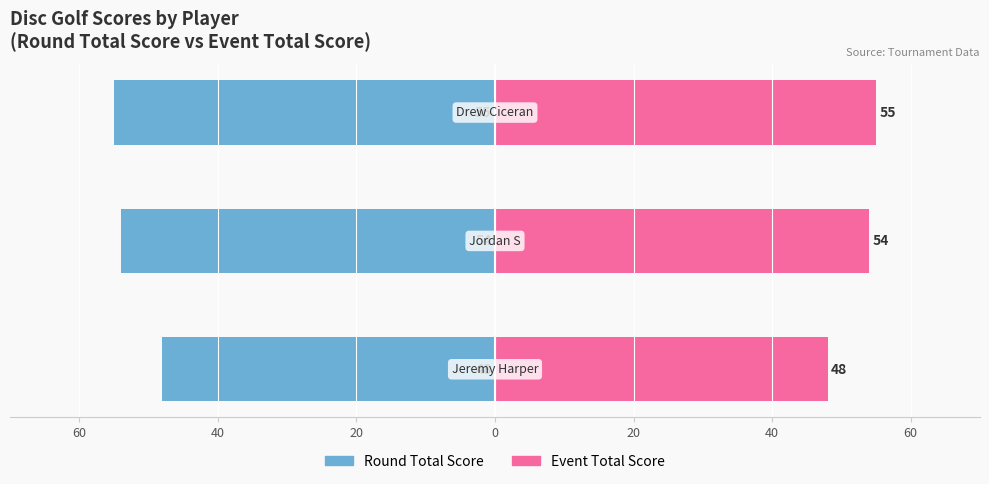

What is the difference between the maximum and minimum values in the Event Total Score series?

7